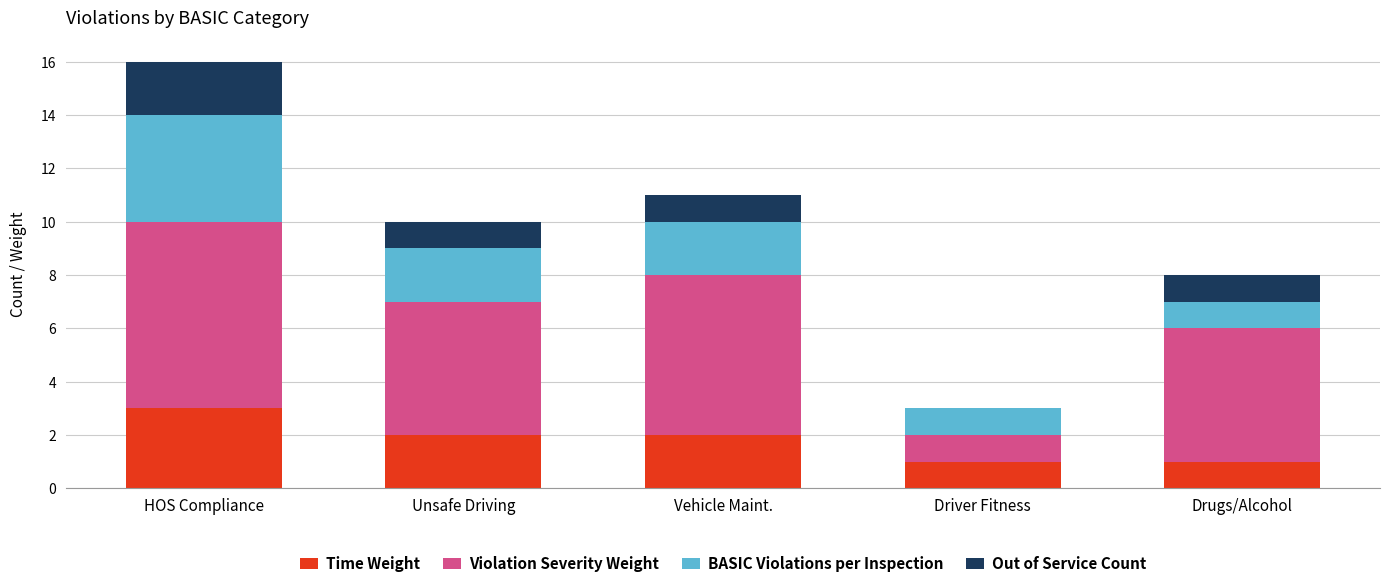

What is the maximum value for Time Weight?

3